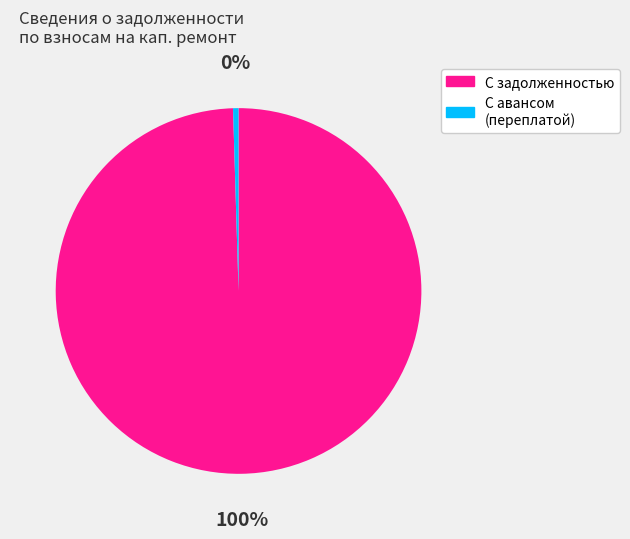

Is there a majority slice in this chart?

Yes